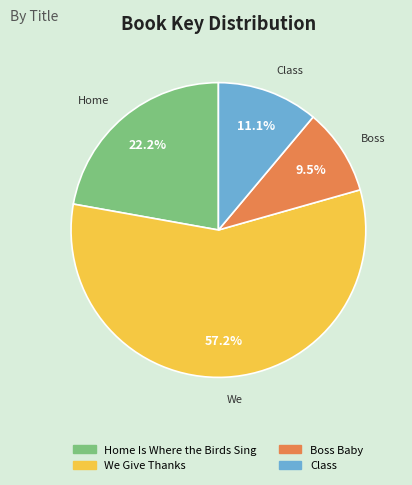

Does We Give Thanks account for over 50% of the chart?

Yes